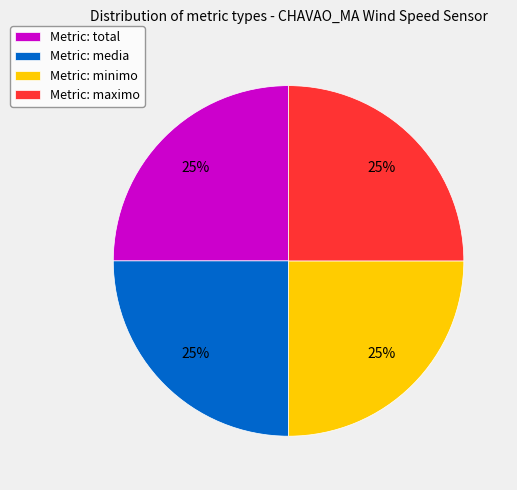

To the nearest percent, what percentage of the pie is Metric: maximo?

25%